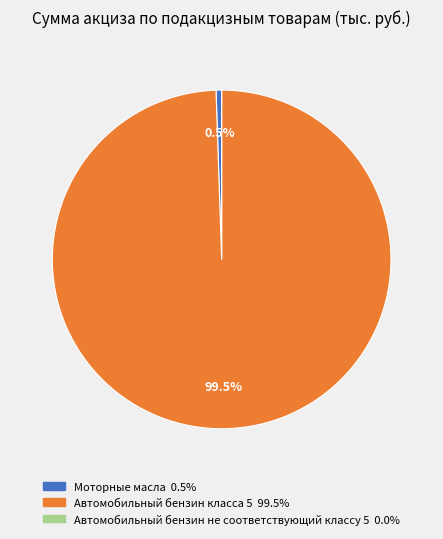

Which category accounts for the majority?

Автомобильный бензин класса 5